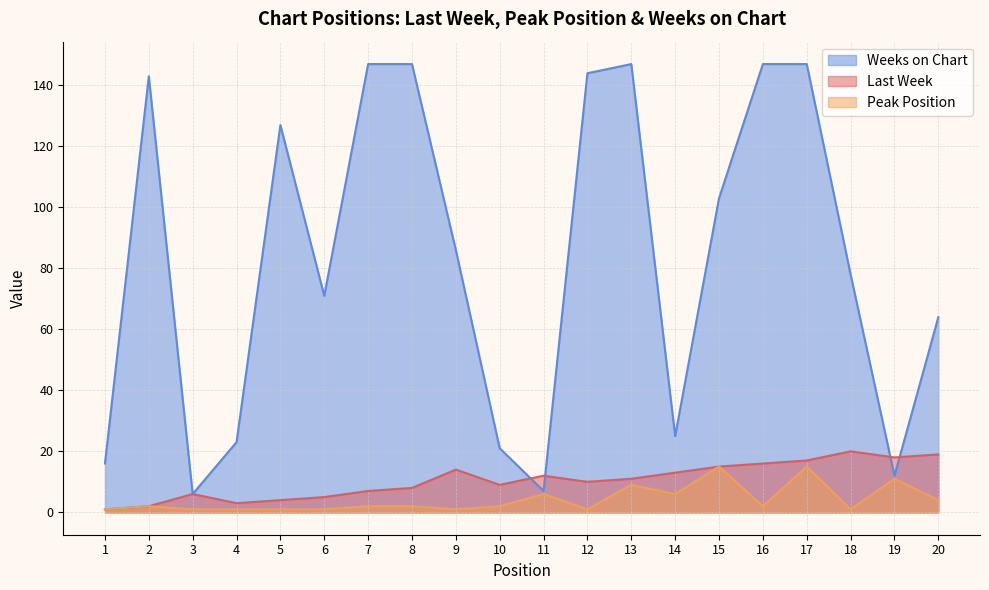

How many lines are shown in the chart?

3